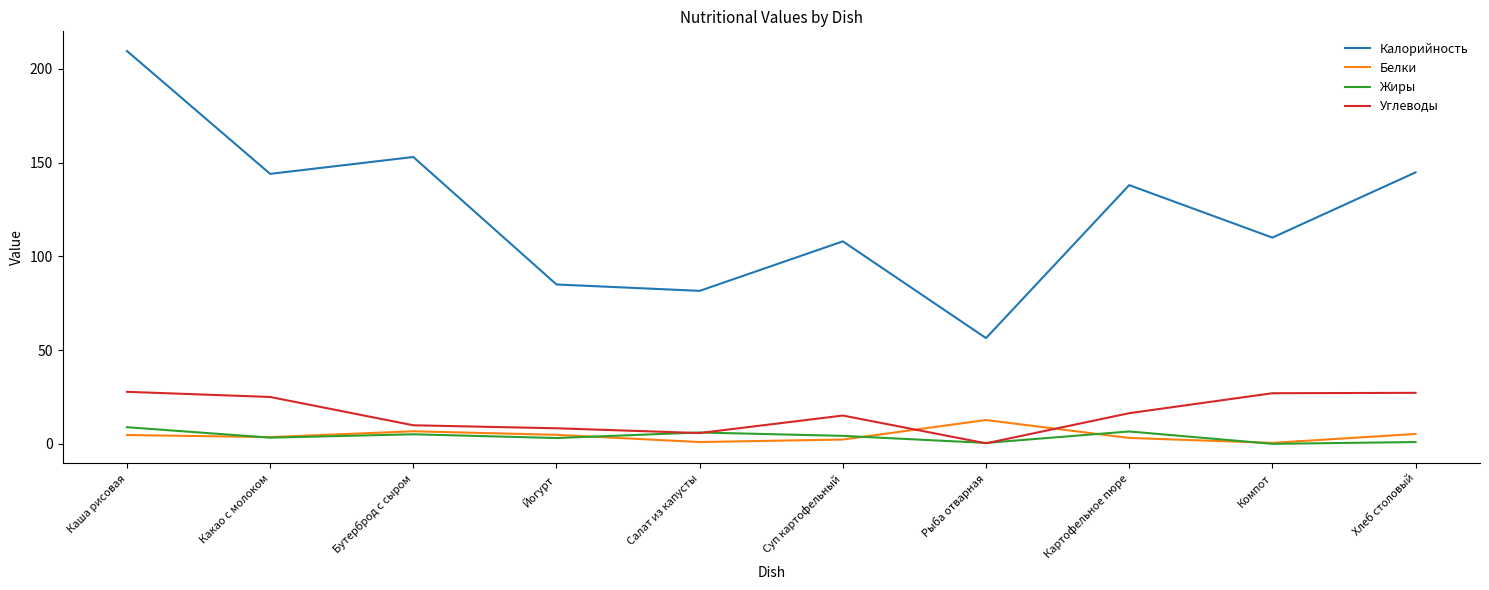

Does the chart display data point markers on the line(s)?

No